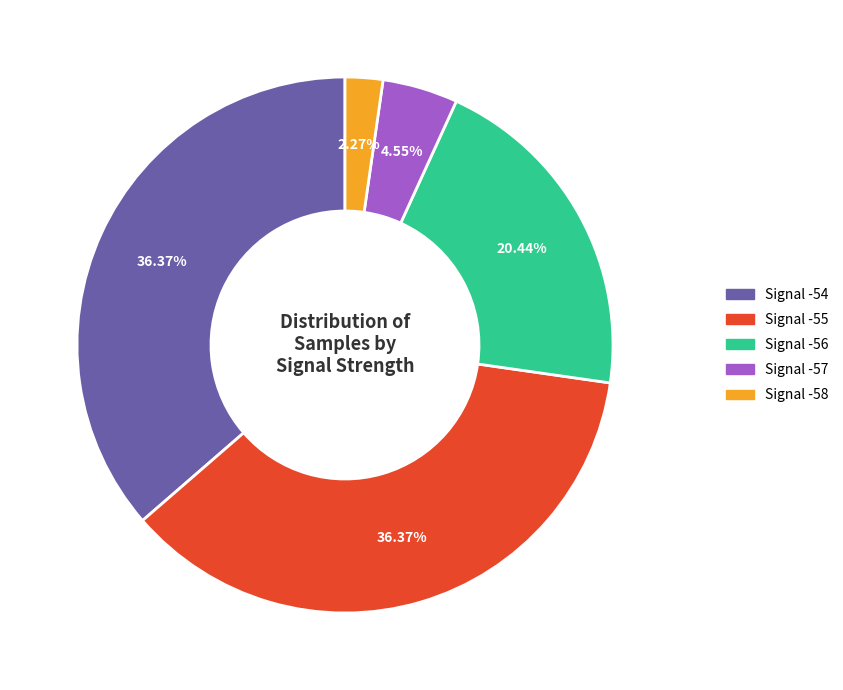

Does Signal -55 account for over 50% of the chart?

No